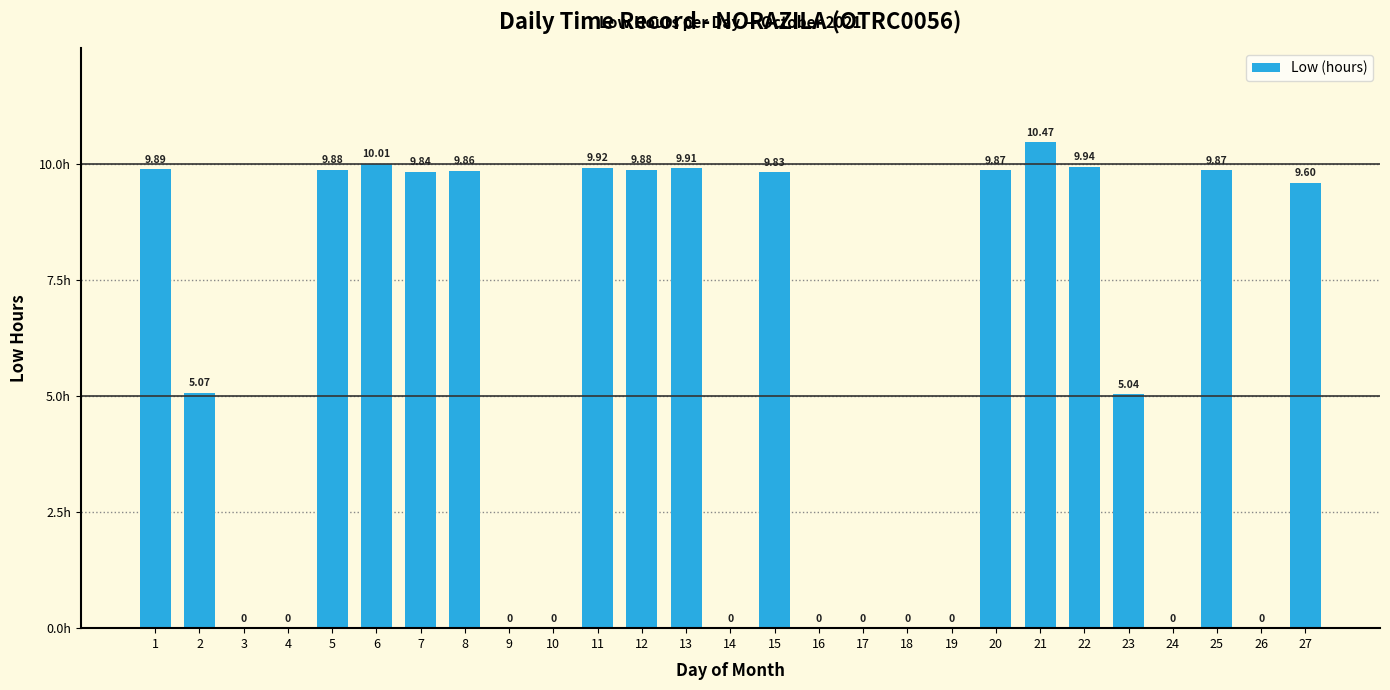

What is the sum of the values at 27 and 19?

9.6